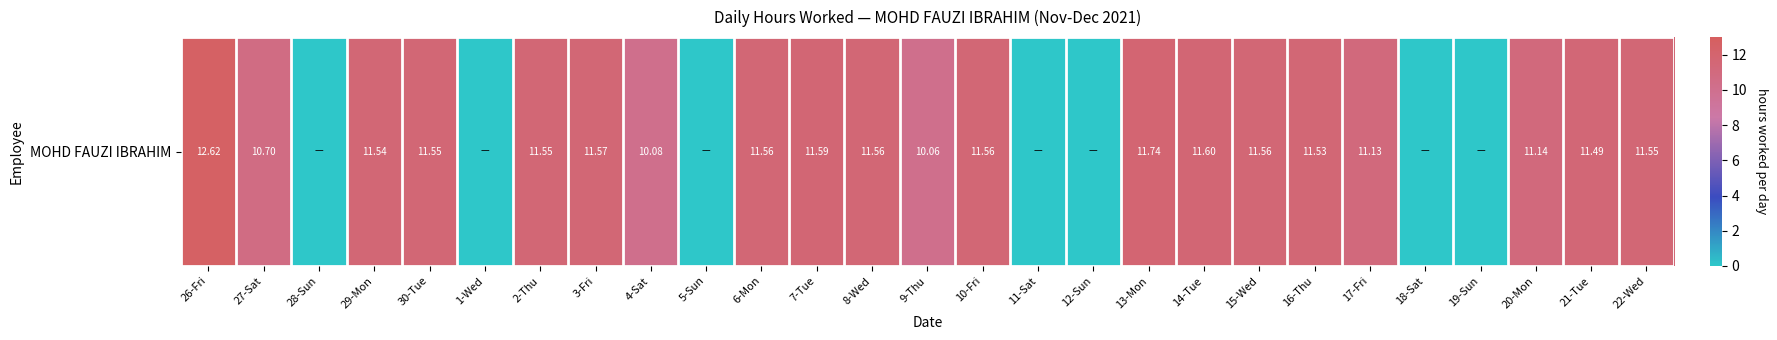

List the labels in order of value, largest first.

26-Fri, 13-Mon, 14-Tue, 7-Tue, 3-Fri, 6-Mon, 8-Wed, 10-Fri, 15-Wed, 30-Tue, 2-Thu, 22-Wed, 29-Mon, 16-Thu, 21-Tue, 20-Mon, 17-Fri, 27-Sat, 4-Sat, 9-Thu, 28-Sun, 1-Wed, 5-Sun, 11-Sat, 12-Sun, 18-Sat, 19-Sun